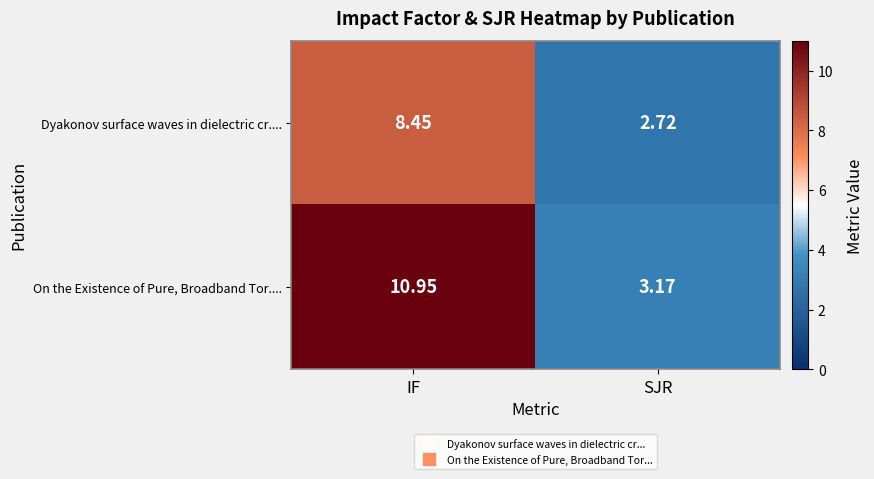

Which series has the largest range (max minus min)?

On the Existence of Pure, Broadband Tor....